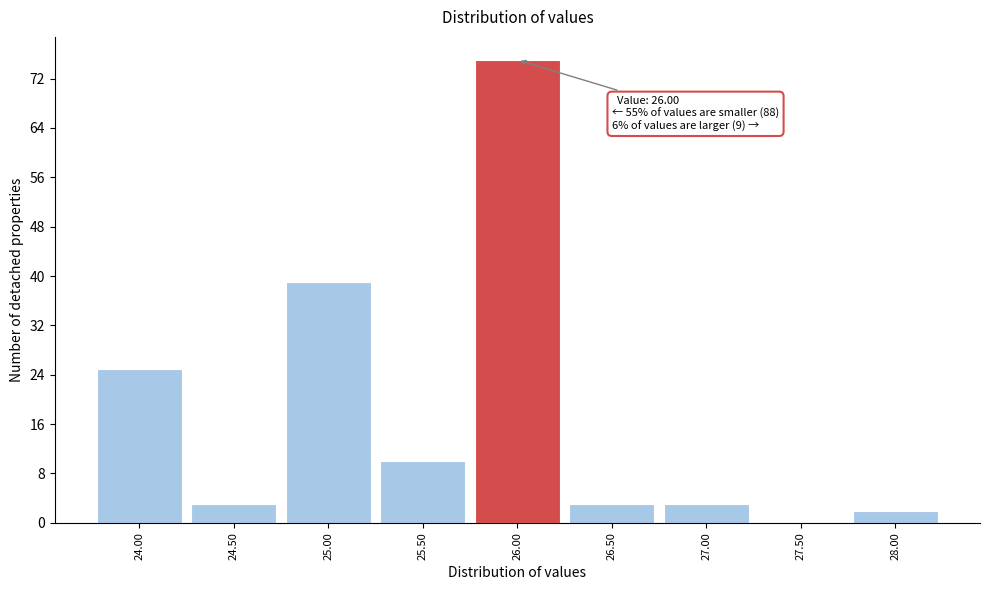

Which range on the x-axis has the tallest bar?

25.75 to 26.25